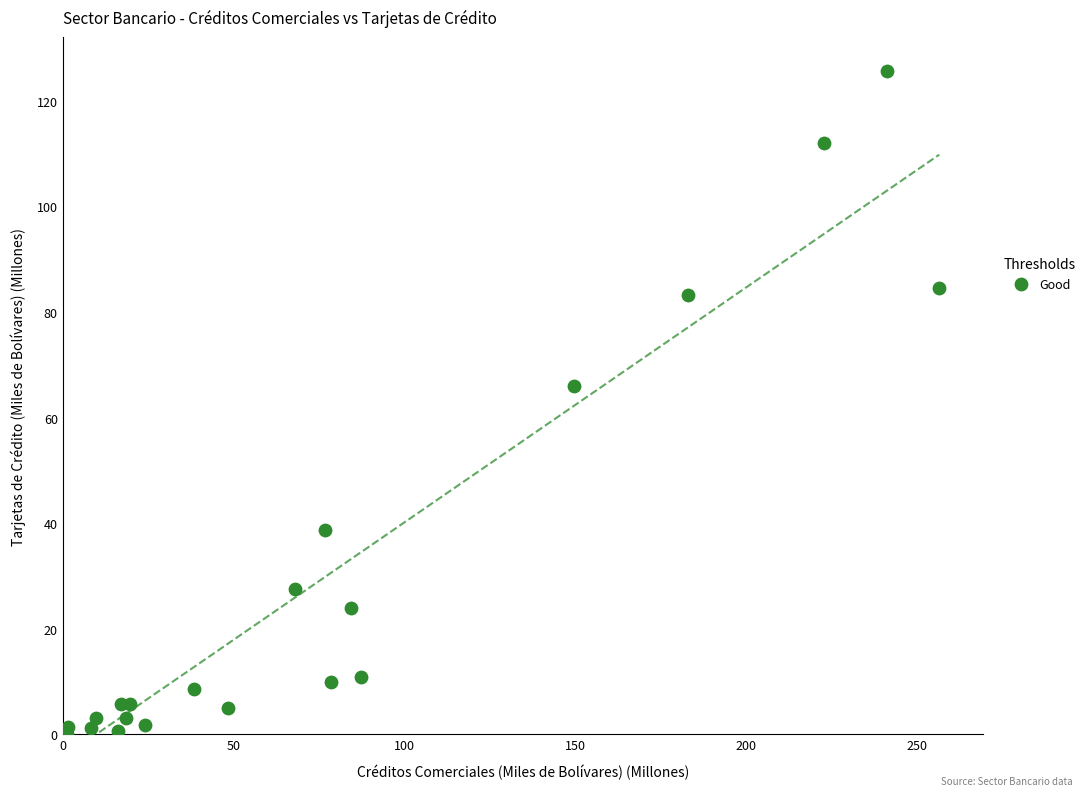

What Y value in the scatter plot is closest to 62?

66.0